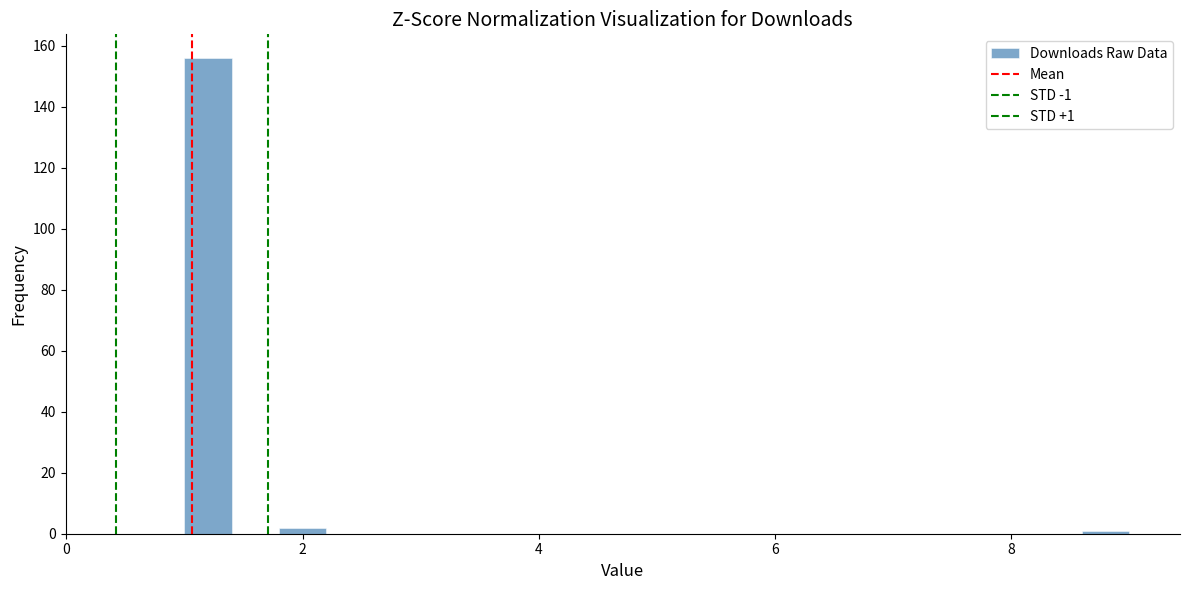

Read against the x-axis, roughly where is the centre of the tallest bar?

1.2